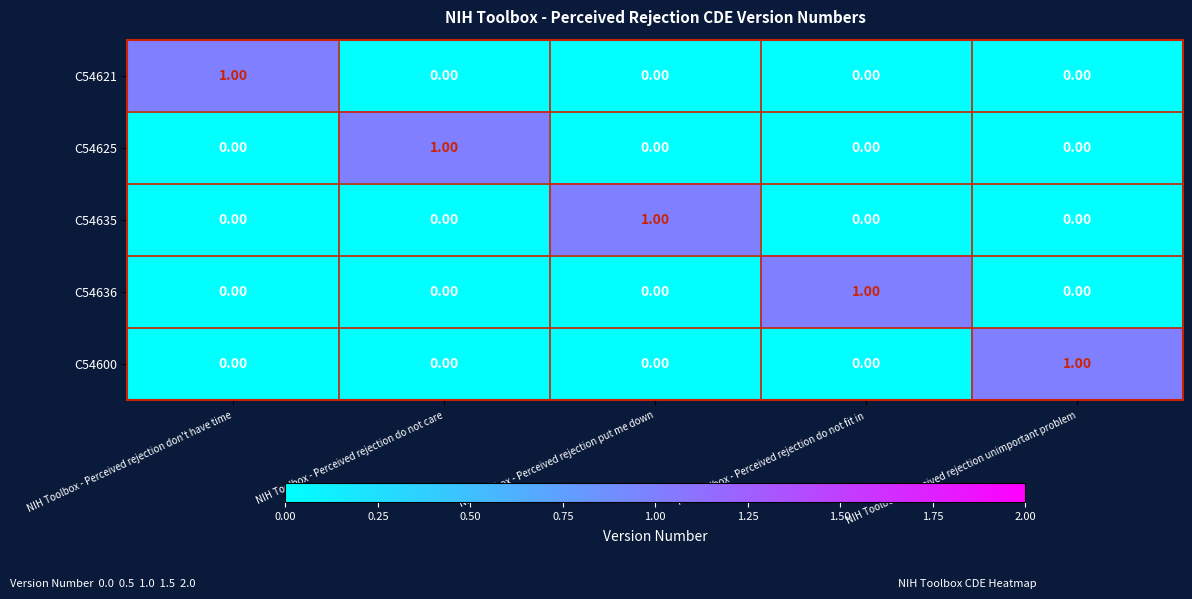

At how many categories does at least one series exceed 0?

5